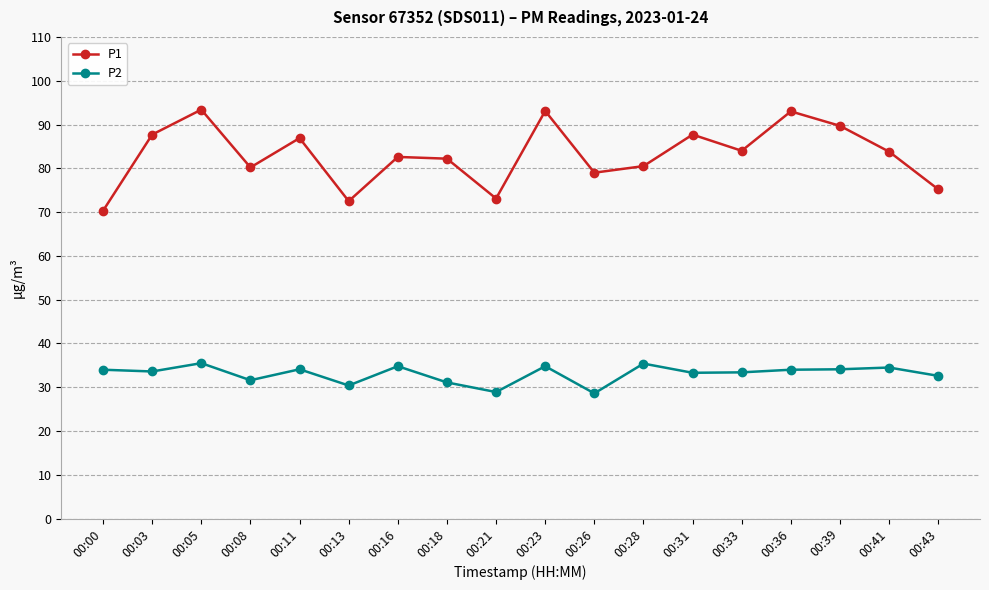

How many interior local peaks does the P1 series have?

6